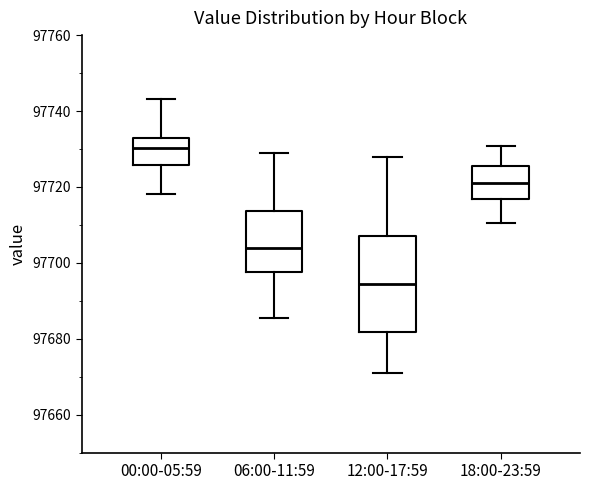

Which box's median line is the lowest?

12:00-17:59